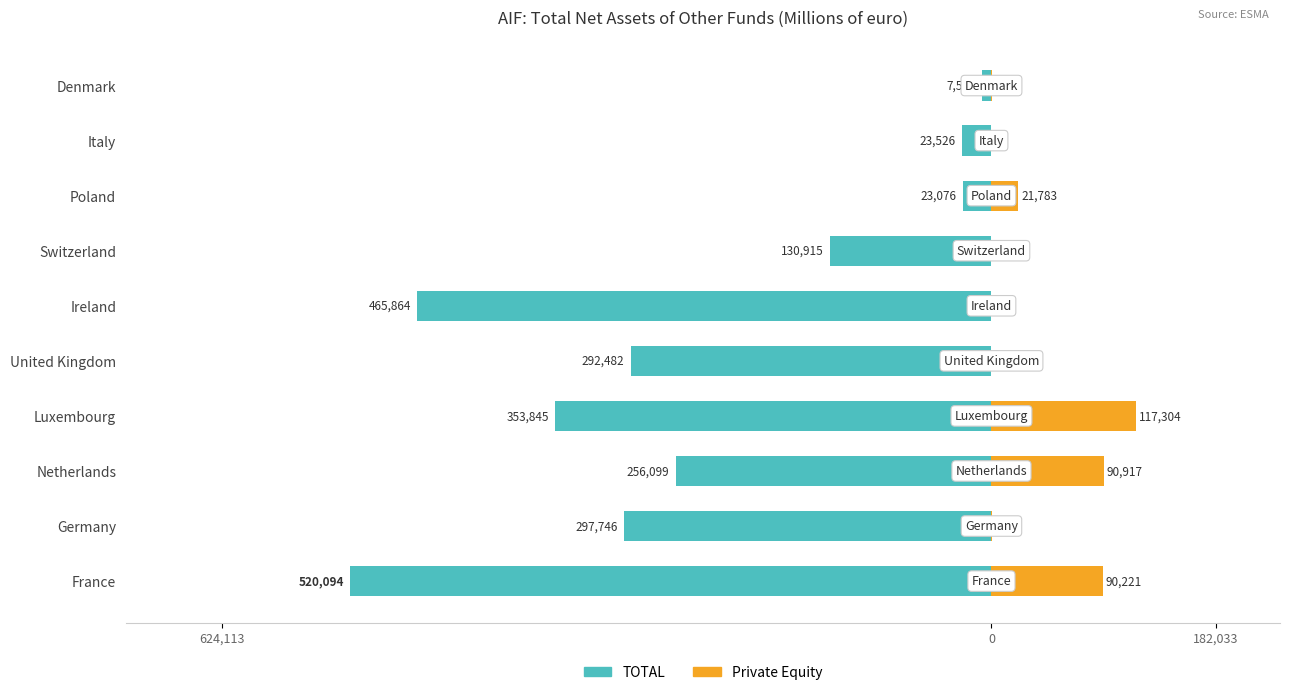

Is it true that TOTAL equals -7573.2 at Denmark?

True